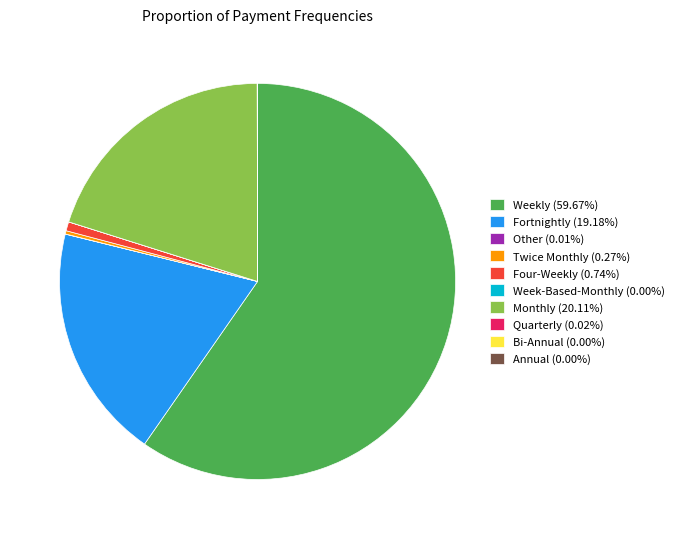

Does Weekly (59.67%) represent more than half of the total?

Yes